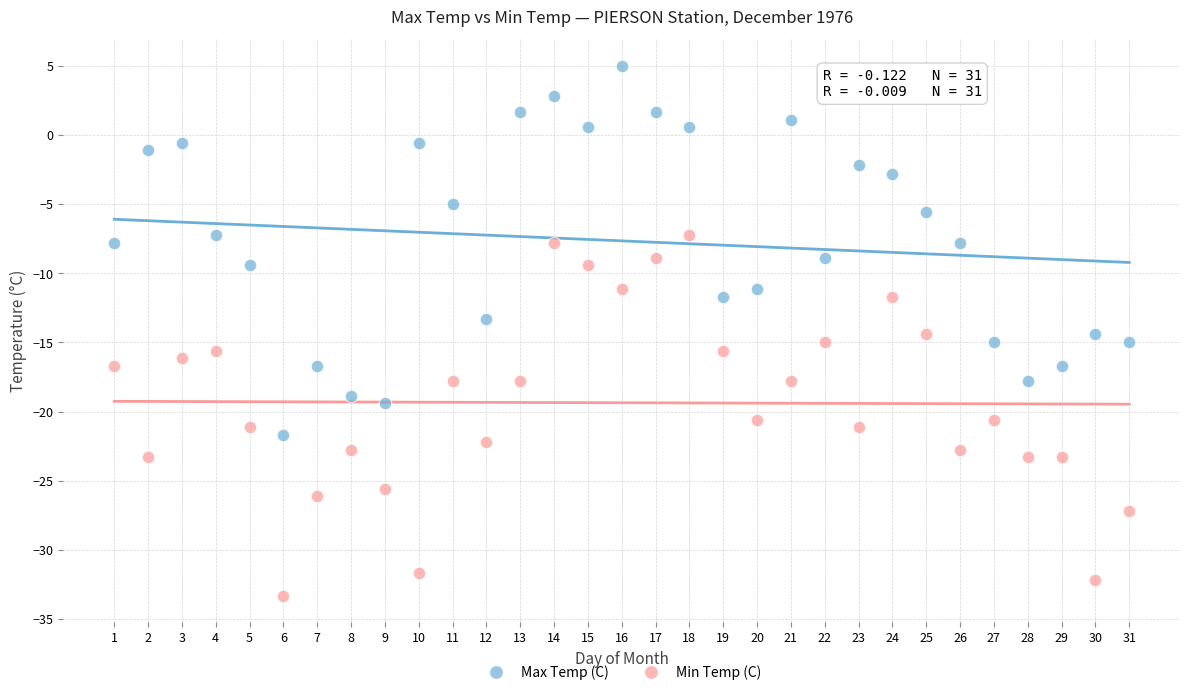

Which series reaches the minimum Y coordinate?

Min Temp (C)